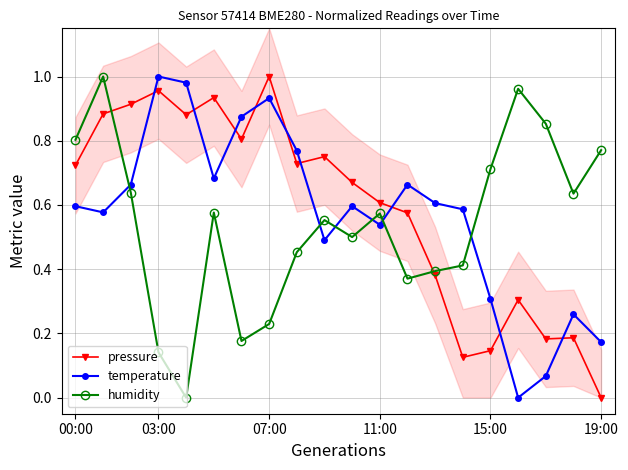

What is the average value of the temperature series?

0.6